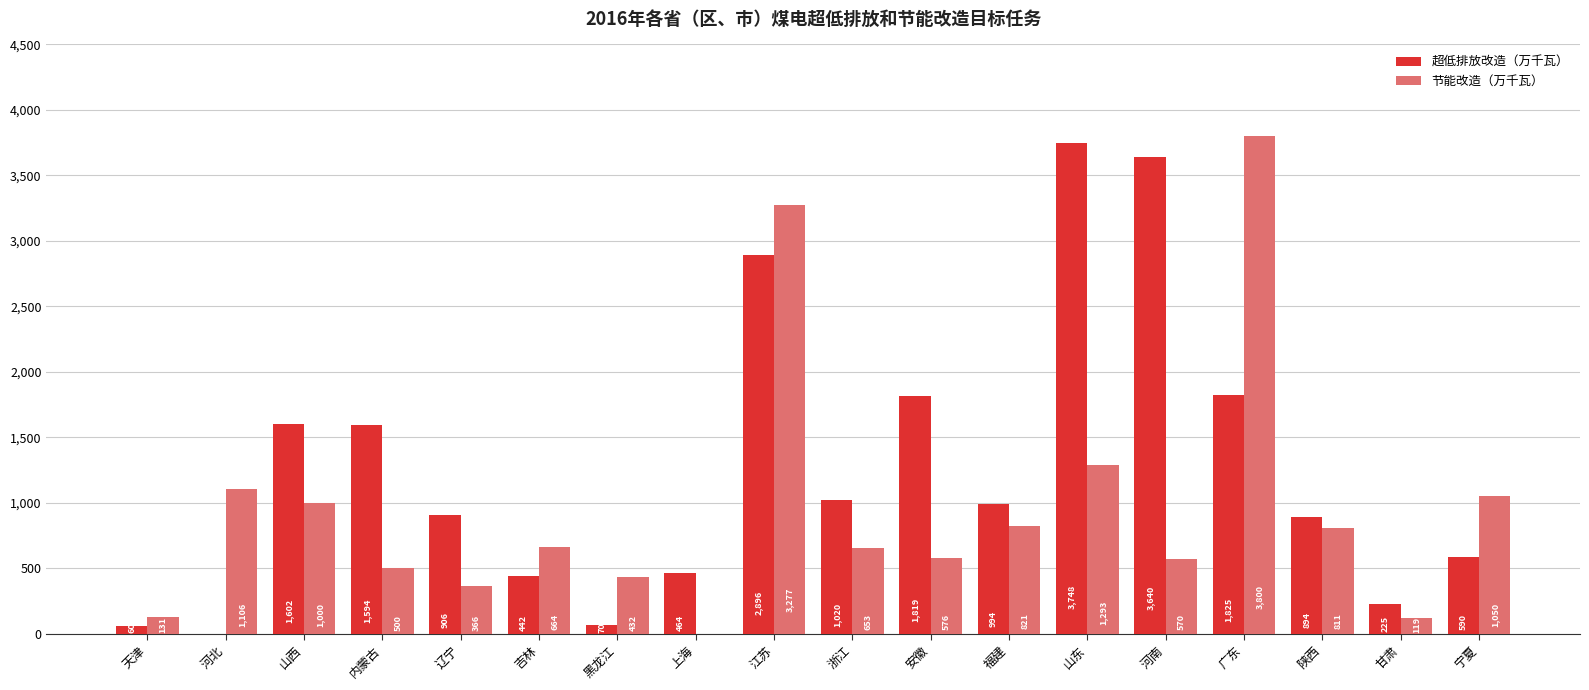

What are all the series names shown in the legend?

超低排放改造（万千瓦）, 节能改造（万千瓦）